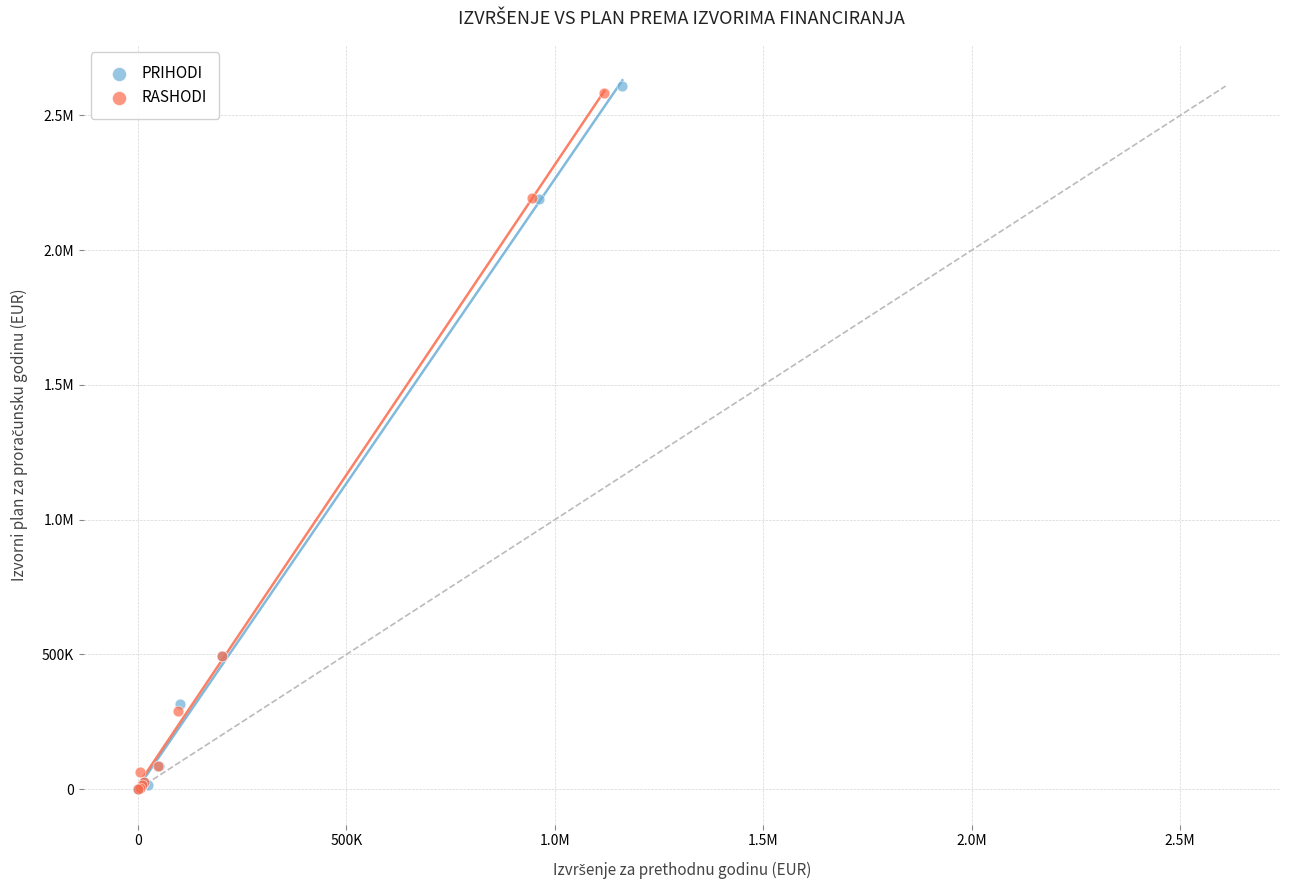

What are all the series names shown in the legend?

PRIHODI, RASHODI